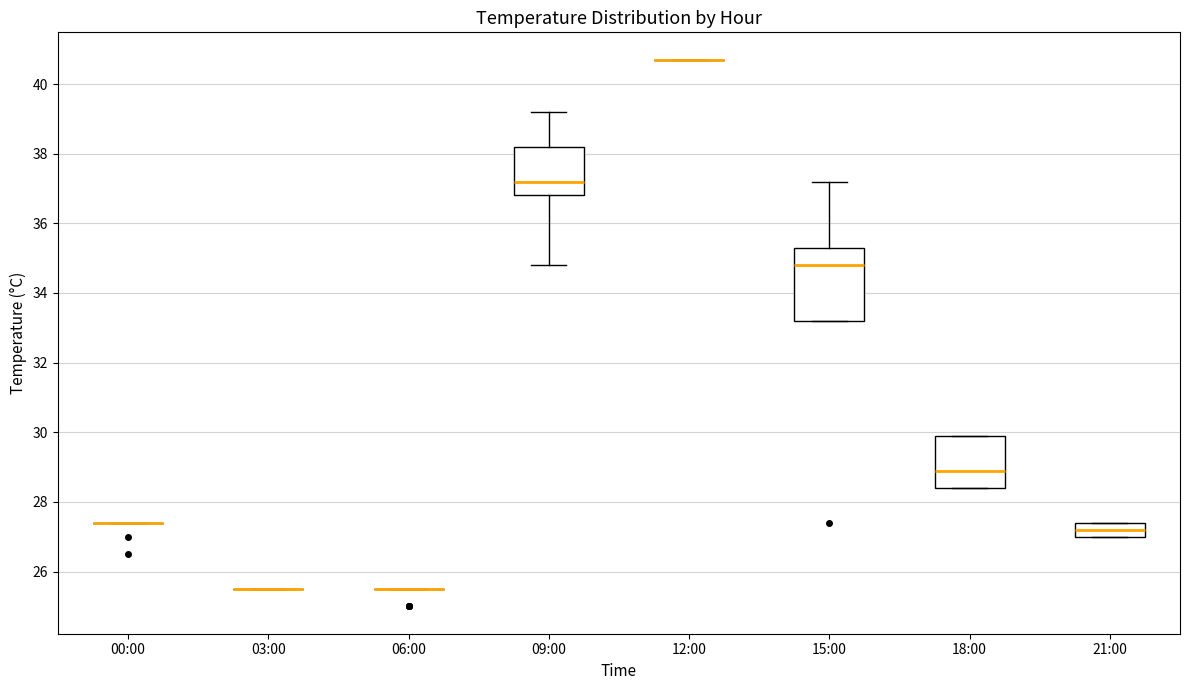

Reading left to right, transcribe this box plot: for each box, give where its median line is, the range the box spans, and where its two whiskers end, as read against the y-axis. The values are not printed on the chart, so give them approximately, as read against the axis.

00:00: box collapsed to a line at 27.4, whiskers 27.4 to 27.4
03:00: box collapsed to a line at 25.6, whiskers 25.6 to 25.6
06:00: box collapsed to a line at 25.6, whiskers 25.6 to 25.6
09:00: median 37.2, box 36.8 to 38.2, whiskers 34.8 to 39.2
12:00: box collapsed to a line at 40.8, whiskers 40.8 to 40.8
15:00: median 34.8, box 33.2 to 35.4, whiskers 33.2 to 37.2
18:00: median 29.0, box 28.4 to 30.0, whiskers 28.4 to 30.0
21:00: median 27.2, box 27.0 to 27.4, whiskers 27.0 to 27.4